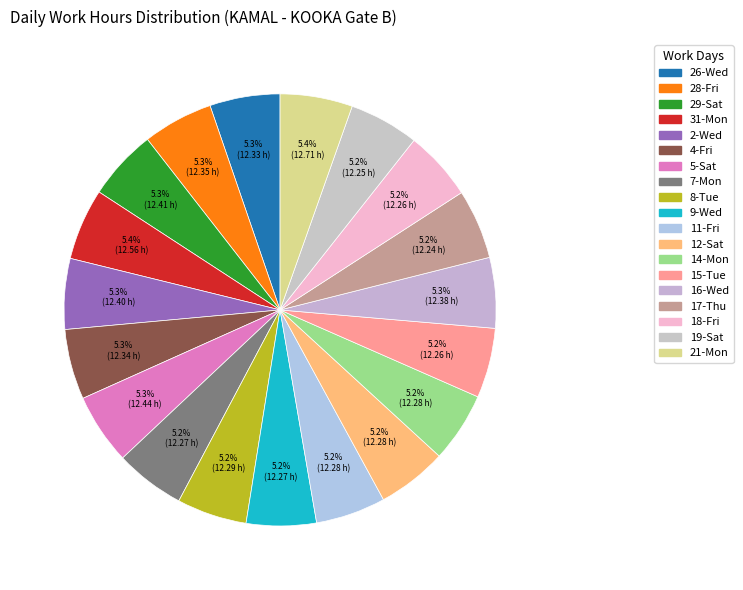

To the nearest percent, what is the combined percentage of 31-Mon and 21-Mon?

11%